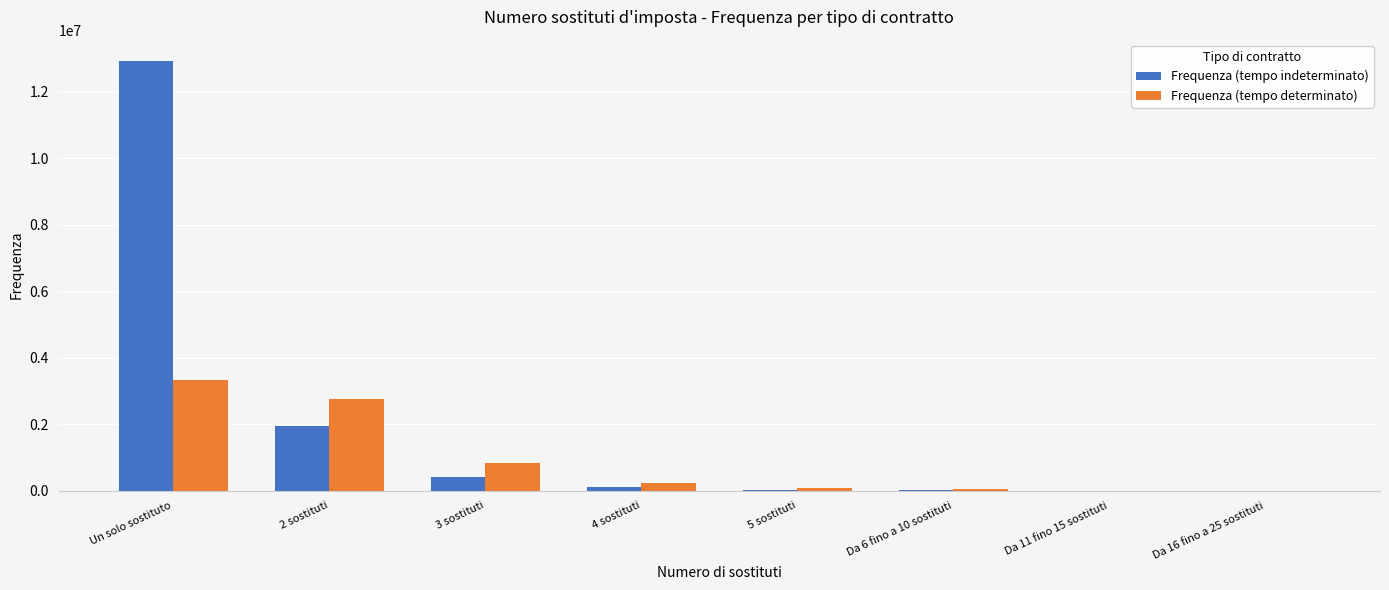

Which series has the largest range (max minus min)?

Frequenza (tempo indeterminato)